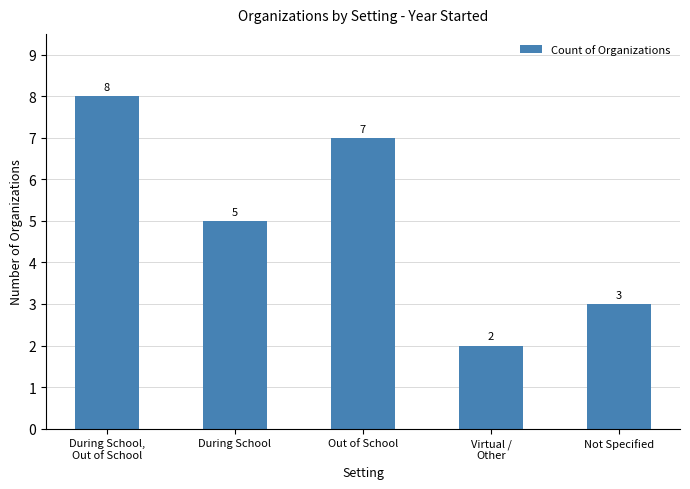

Is it true that the value at During School is 5?

True